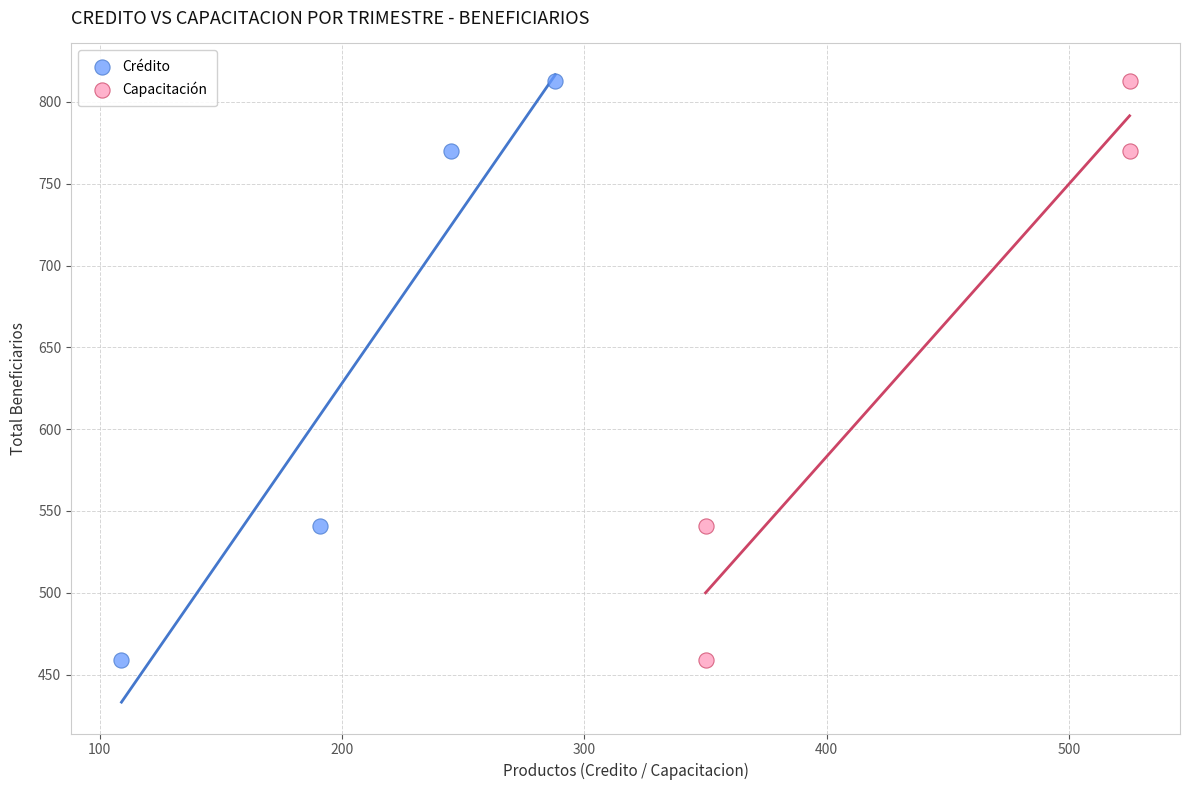

What are all the series names shown in the legend?

Crédito, Capacitación